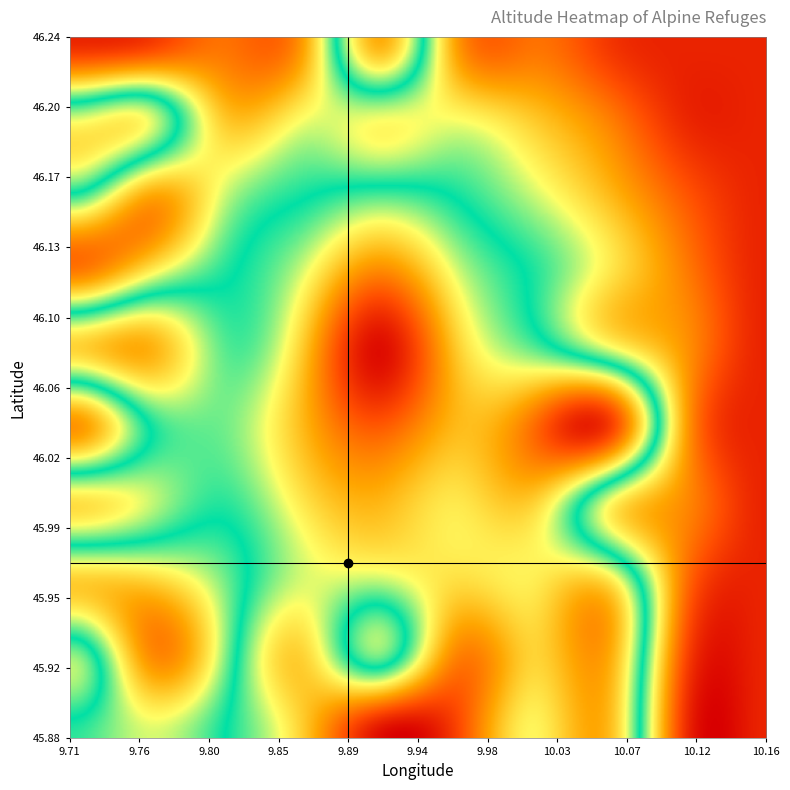

What is the maximum value for 46.0411?

2250